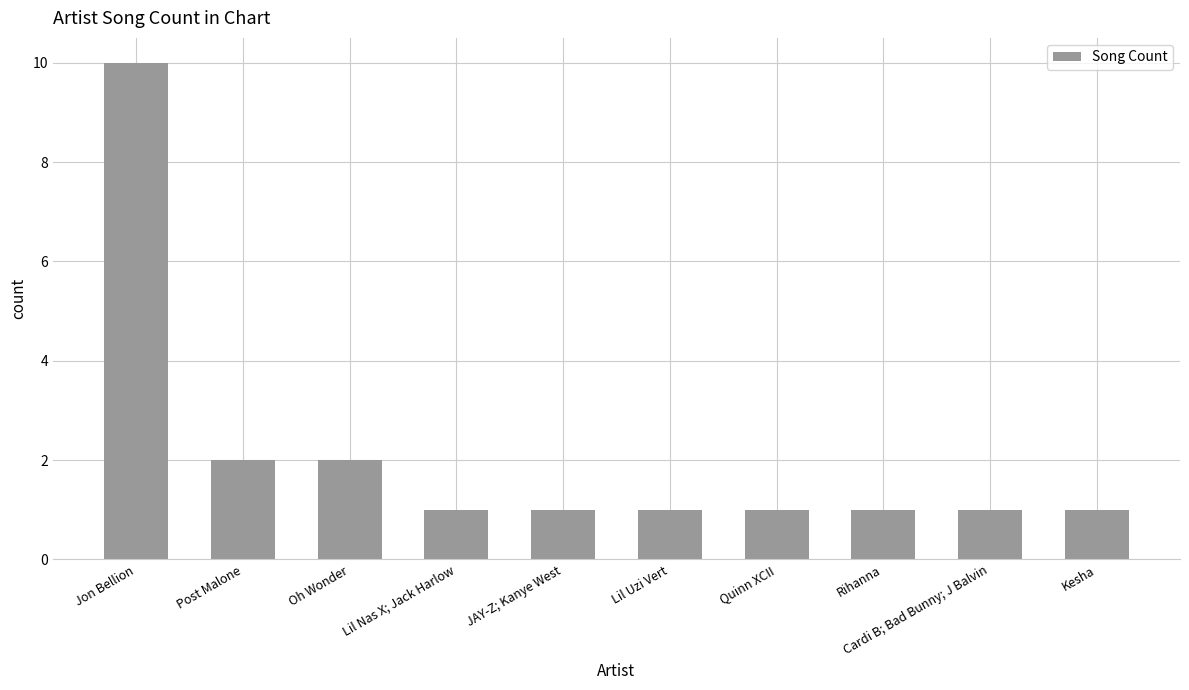

At which category does the chart reach its peak across all series?

Jon Bellion